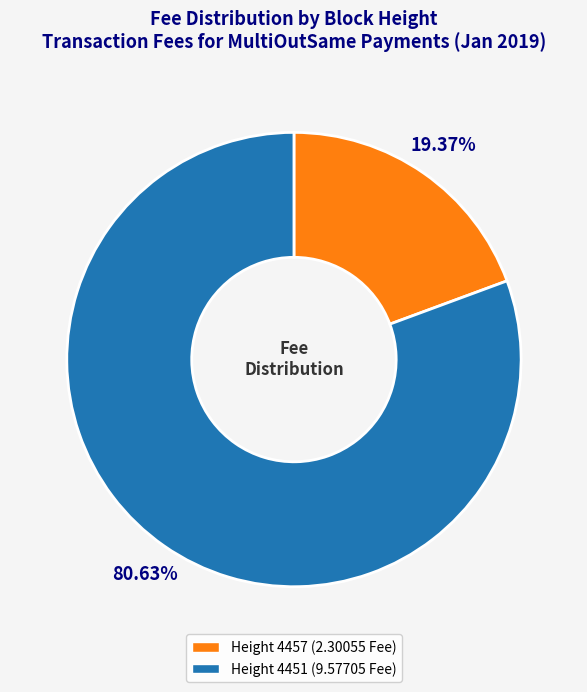

Is there any slice that represents more than half of the pie?

Yes